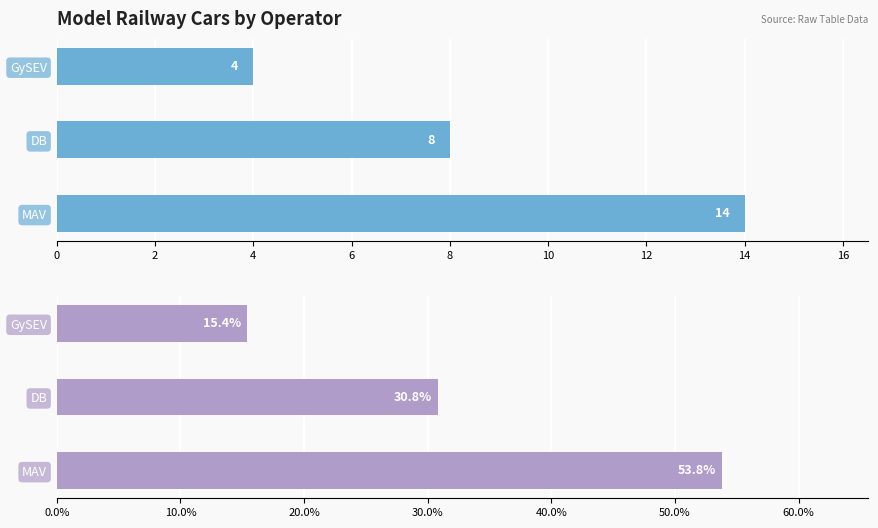

How many distinct data groups are displayed?

2